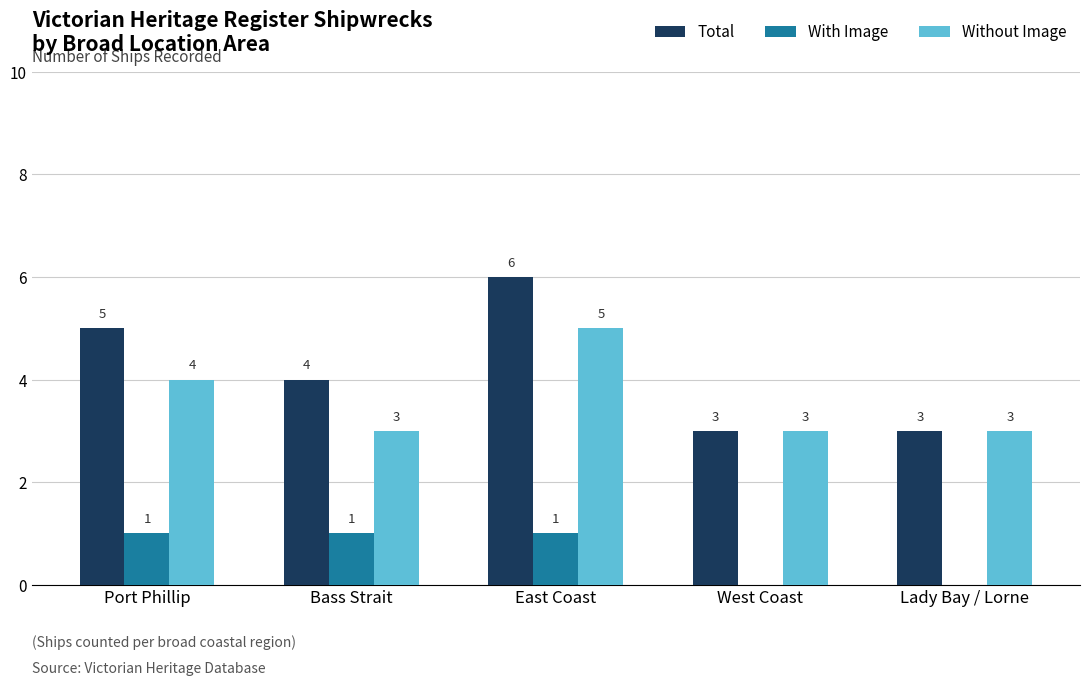

Reading left to right, transcribe all the data shown in this chart.

Total: Port Phillip=5	Bass Strait=4	East Coast=6	West Coast=3	Lady Bay / Lorne=3
With Image: Port Phillip=1	Bass Strait=1	East Coast=1	West Coast=0	Lady Bay / Lorne=0
Without Image: Port Phillip=4	Bass Strait=3	East Coast=5	West Coast=3	Lady Bay / Lorne=3